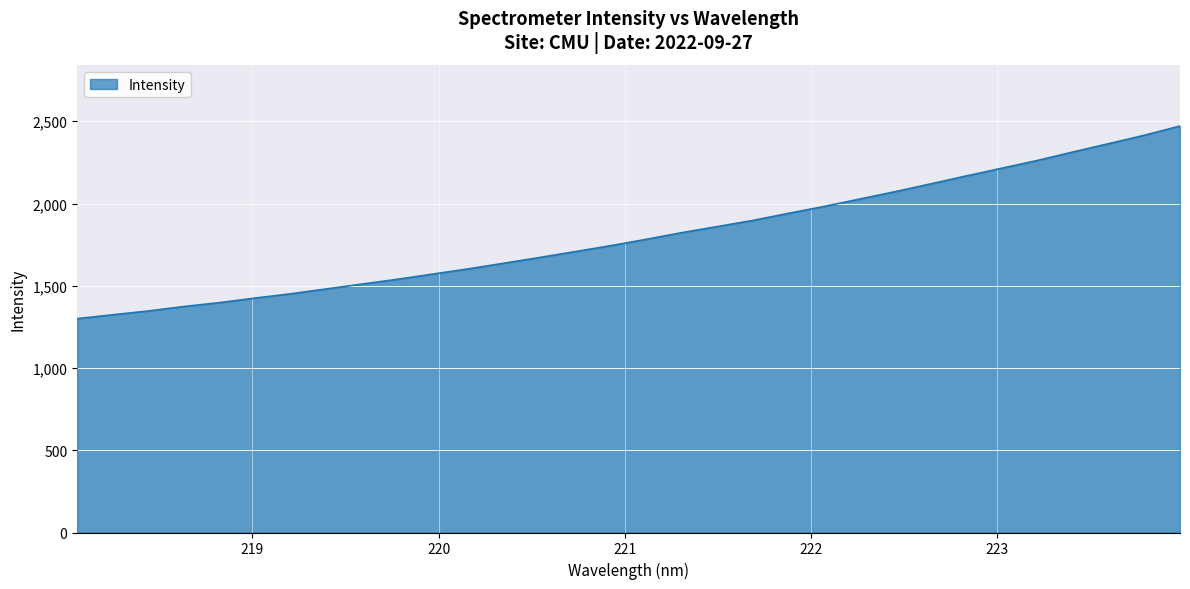

What is the difference between the maximum and minimum values?

1170.9